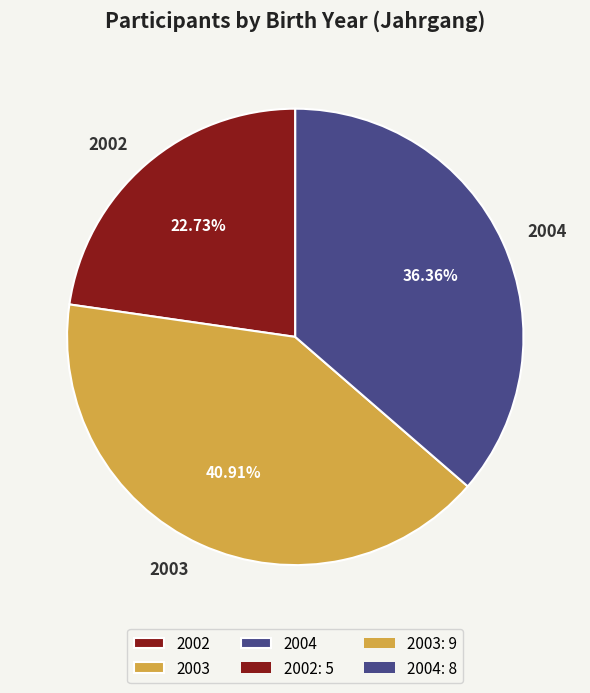

To the nearest percent, what portion does 2004 represent?

36%